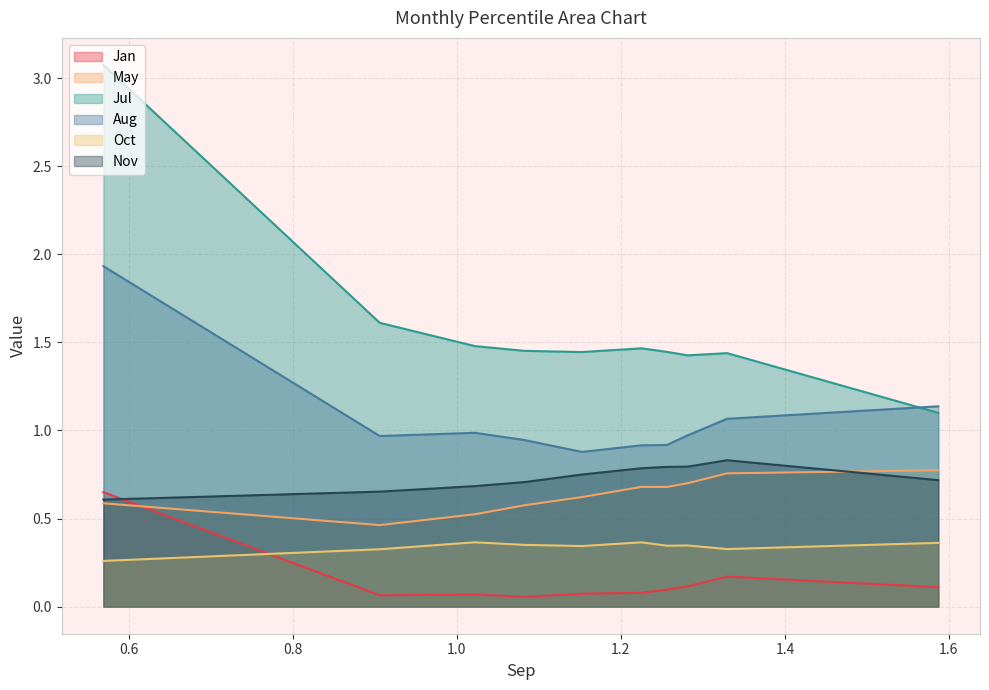

Which series changed the most between pct55 and pct95?

Jul